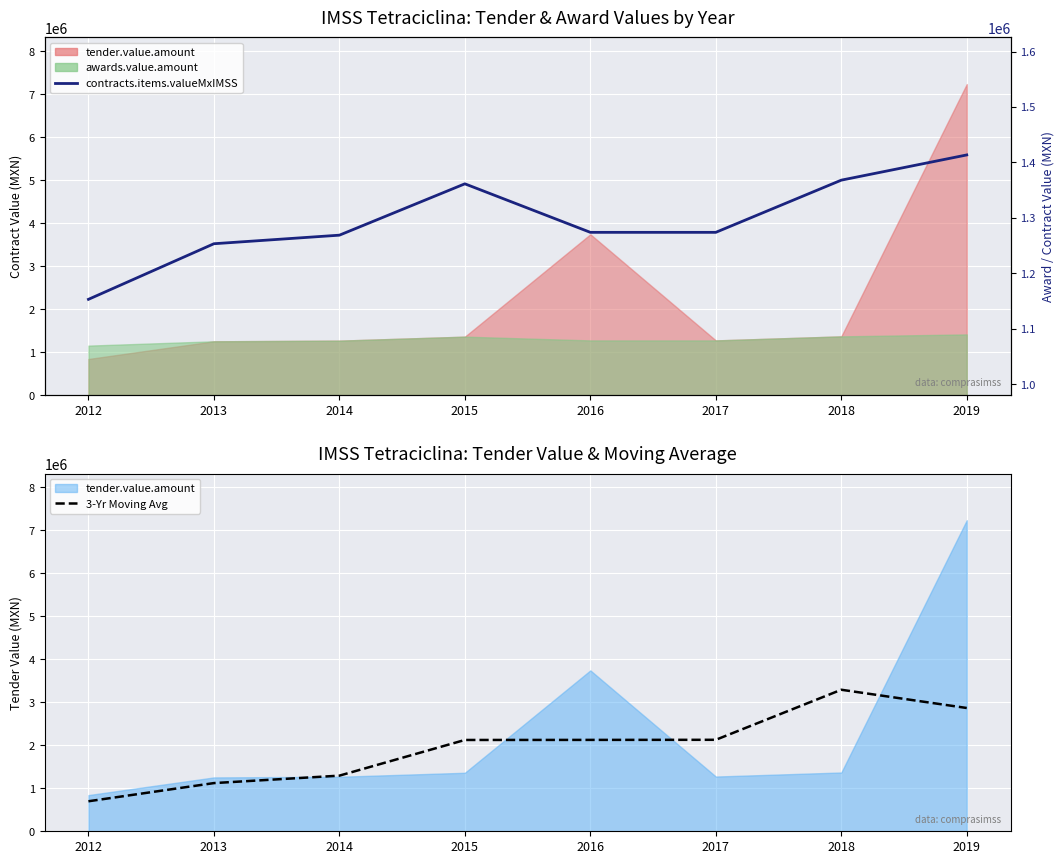

At which label is 3-Yr Moving Avg closest to 1995826?

2015